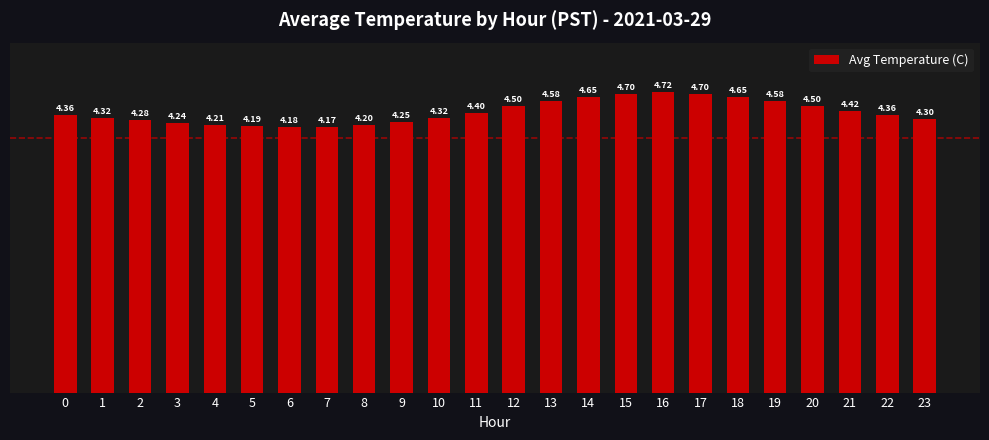

What is the average value?

4.4